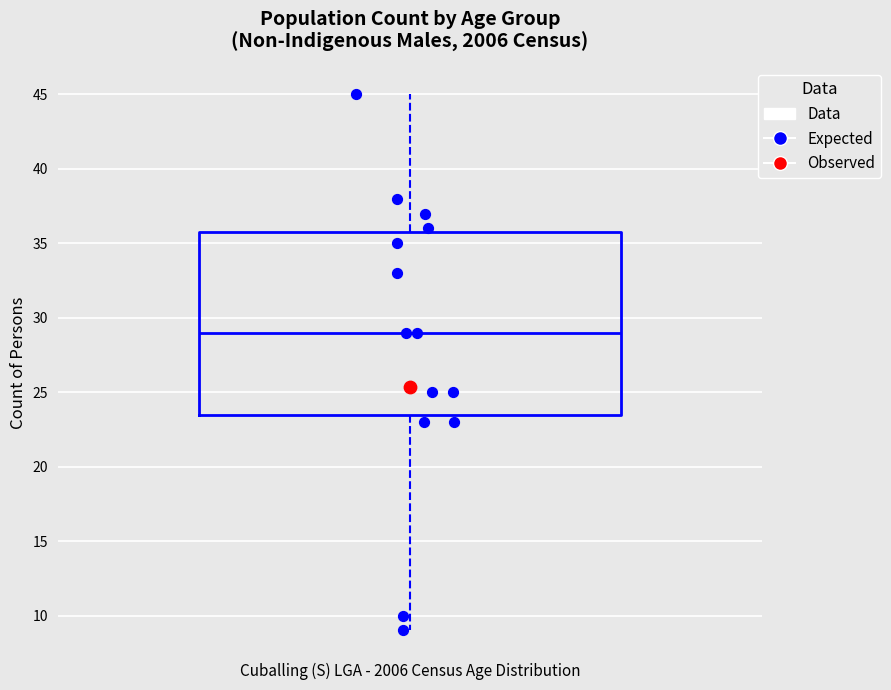

Where does the upper whisker of the box end on the y-axis? The values are not printed on the chart, so give them approximately, as read against the axis.

45.0